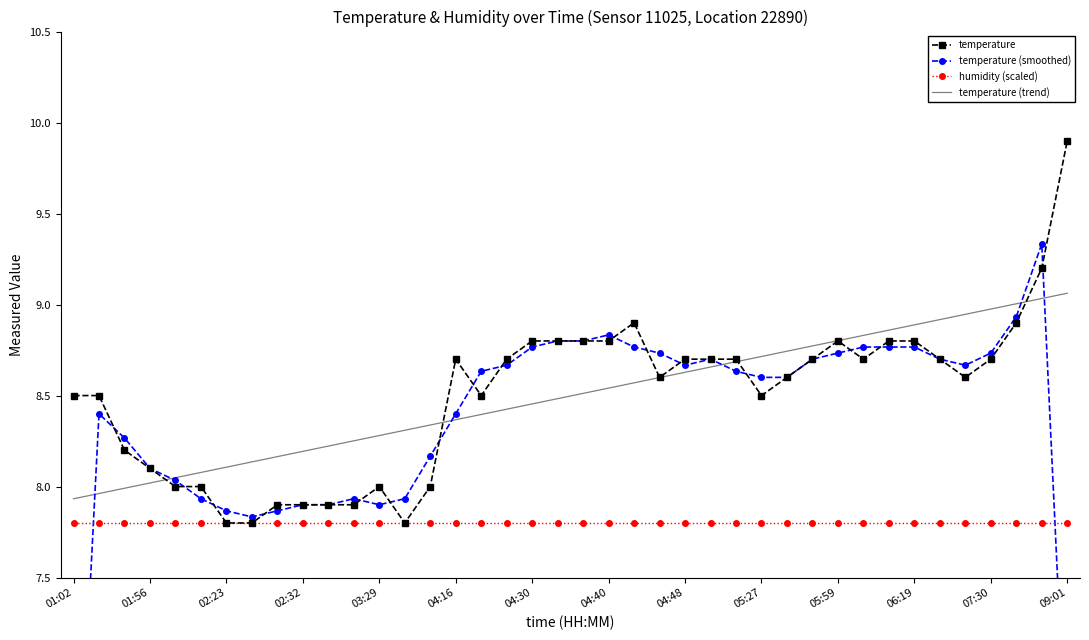

Is it true that humidity (scaled) equals 11.3 at 32?

False